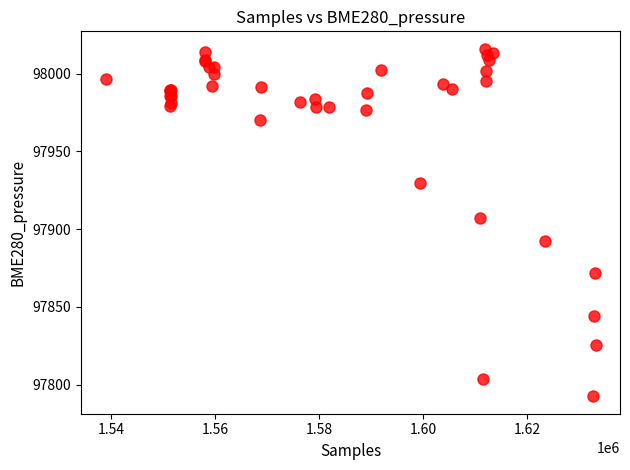

What Y value in the scatter plot is closest to 97904?

97907.3